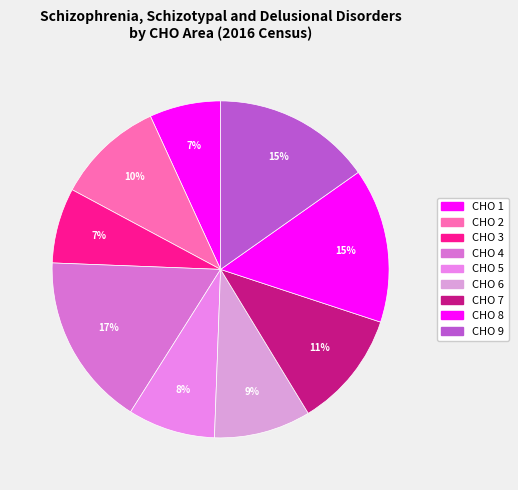

How many slices are in this pie chart?

9